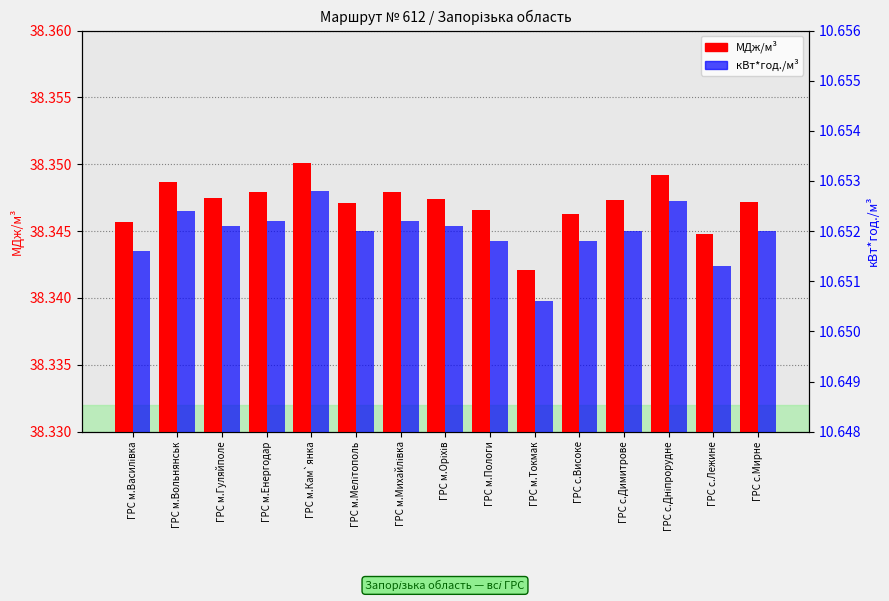

Which series has the widest spread of values?

МДж/м³